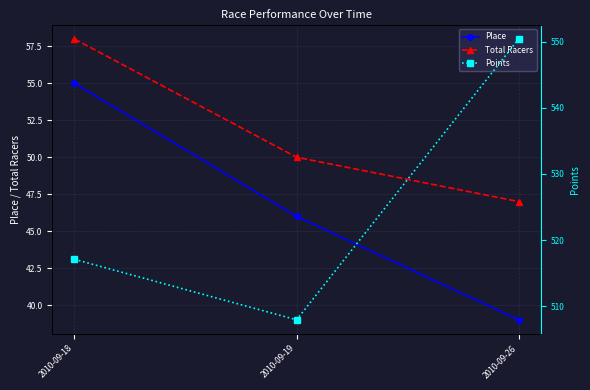

Is the value of Total Racers at 2010-09-19 greater than the value of Points at 2010-09-18?

No